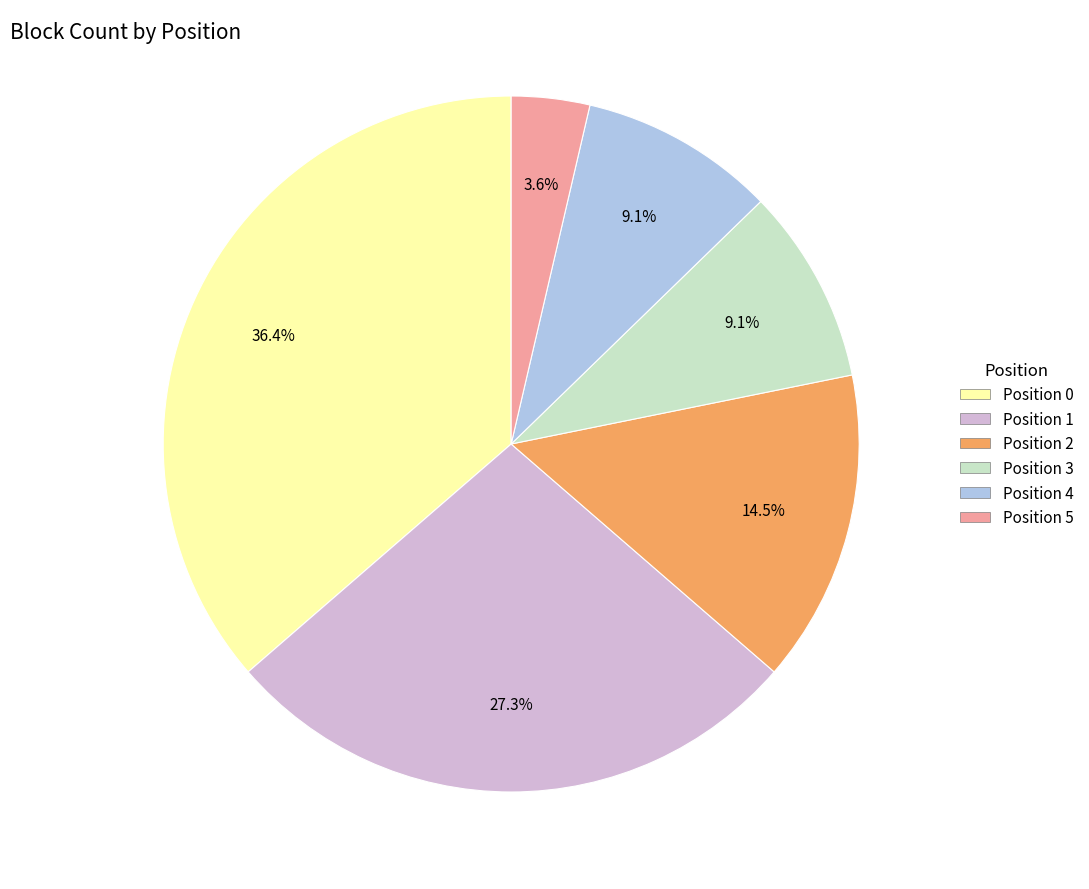

Count the number of slices in the pie.

6